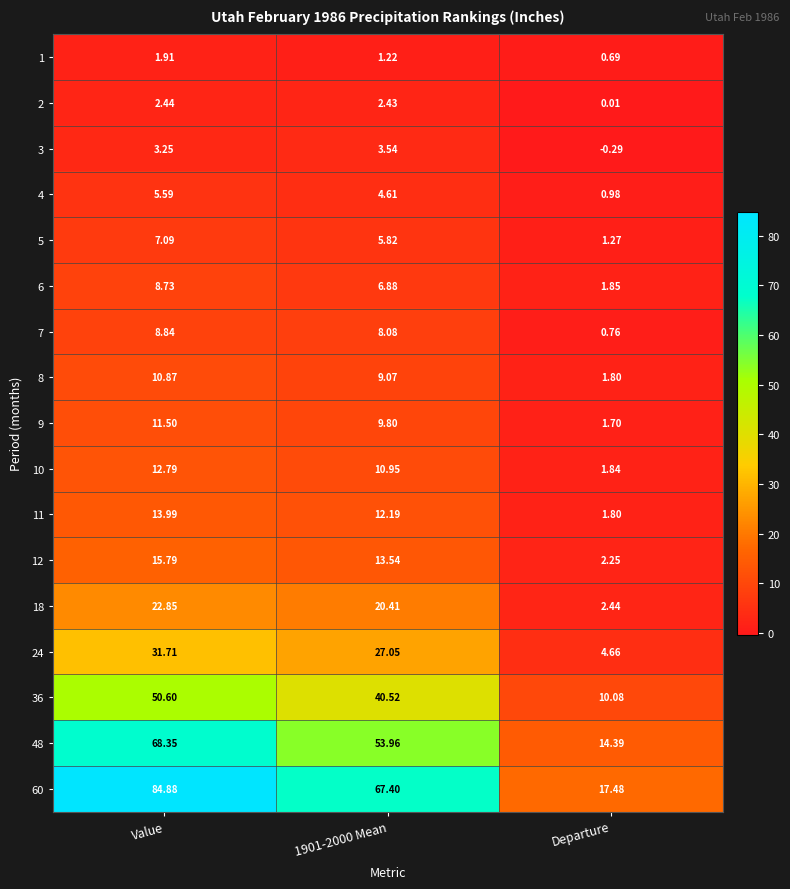

How many series are shown in this chart?

17